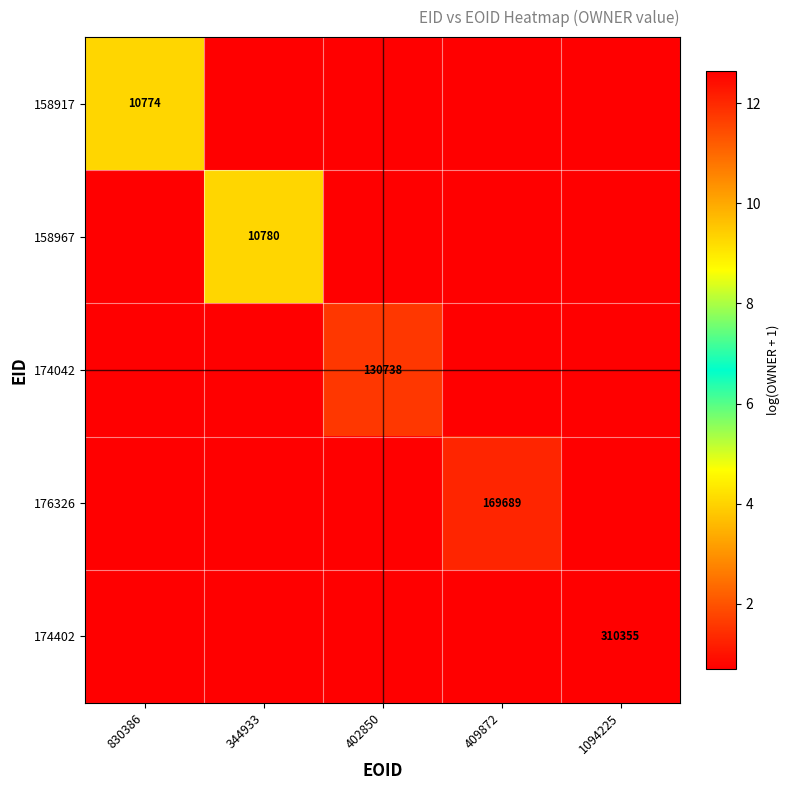

Between 409872 and 344933, which is larger?

409872